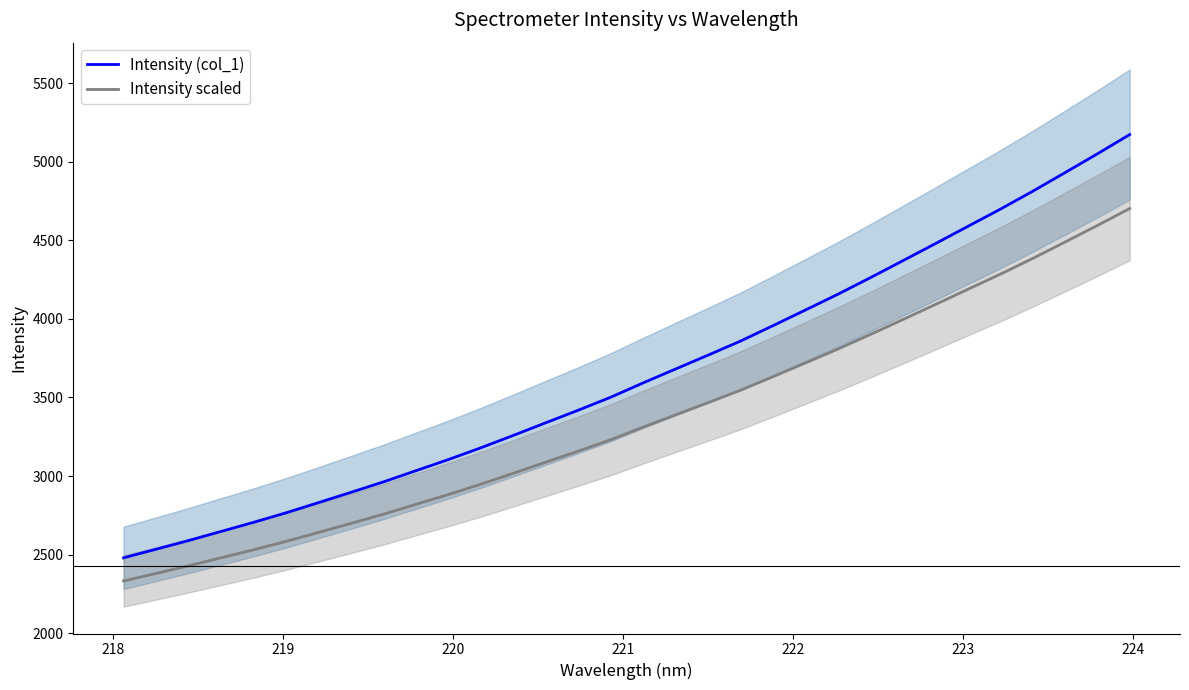

Reading left to right, list all the values displayed in this chart.

Intensity (col_1): 2479.6	2534.3	2589.5	2647.3	2705.3	2766.0	2831.0	2896.3	2962.9	3034.0	3104.9	3179.9	3258.6	3339.2	3419.1	3501.7	3592.9	3681.4	3769.5	3859.0	3957.1	4056.7	4157.0	4262.2	4369.9	4478.4	4588.1	4697.4	4811.5	4930.3	5050.2	5173.4
Intensity scaled: 2332.1	2380.2	2428.7	2479.6	2530.7	2584.0	2641.3	2698.8	2757.3	2819.9	2882.3	2948.3	3017.6	3088.5	3158.8	3231.5	3311.7	3389.6	3467.2	3546.0	3632.2	3719.9	3808.1	3900.7	3995.5	4091.0	4187.6	4283.7	4384.1	4488.7	4594.2	4702.6